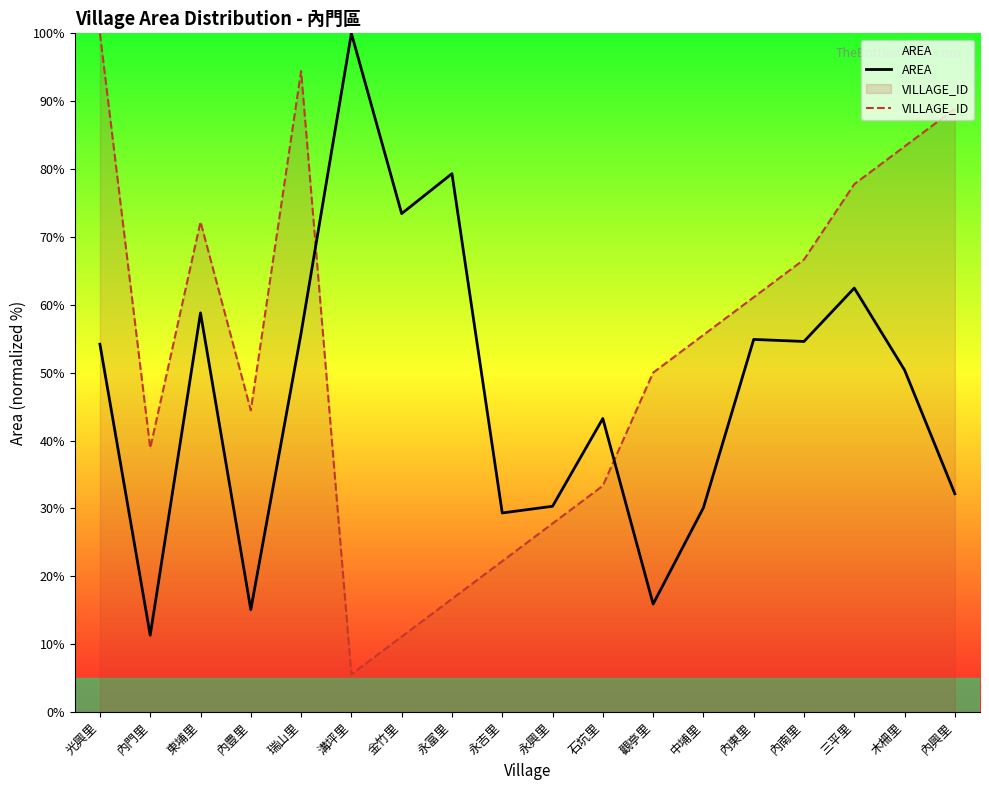

What is the lowest value of the VILLAGE_ID series?

5.6